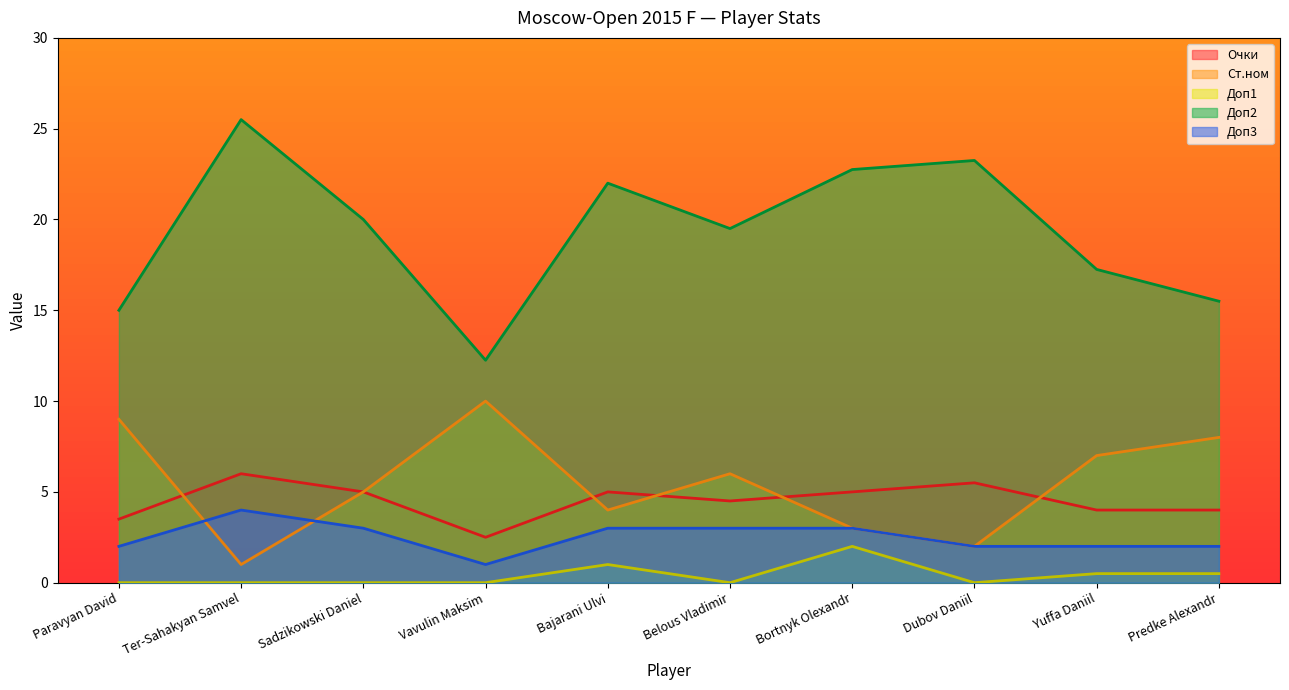

True or false: Доп3 and Доп1 cross at least once.

False